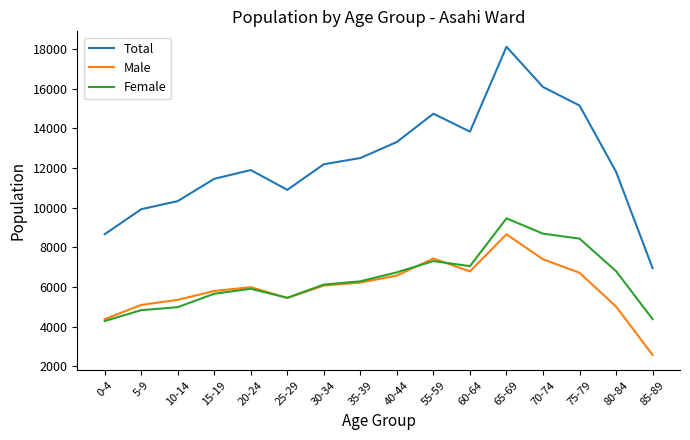

What is the smallest value displayed?

2571